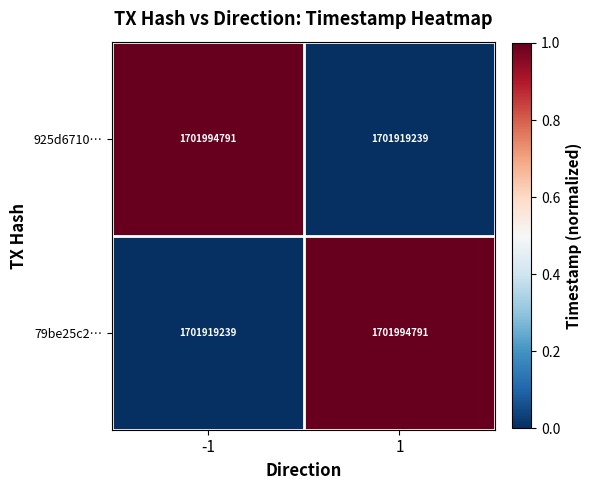

Reading right to left, transcribe all the data shown in this chart.

925d6710…: 1701919239	1701994791
79be25c2…: 1701994791	1701919239